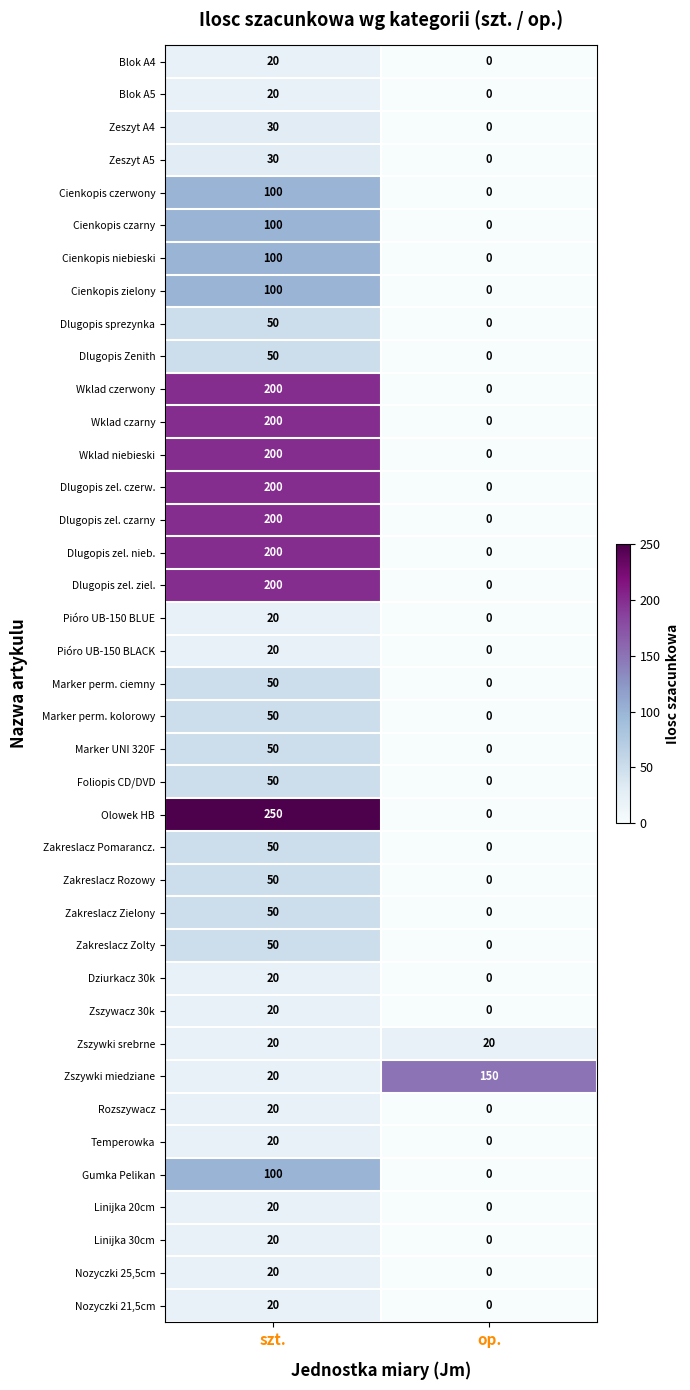

What is the difference between the Gumka Pelikan values at op. and szt.?

100